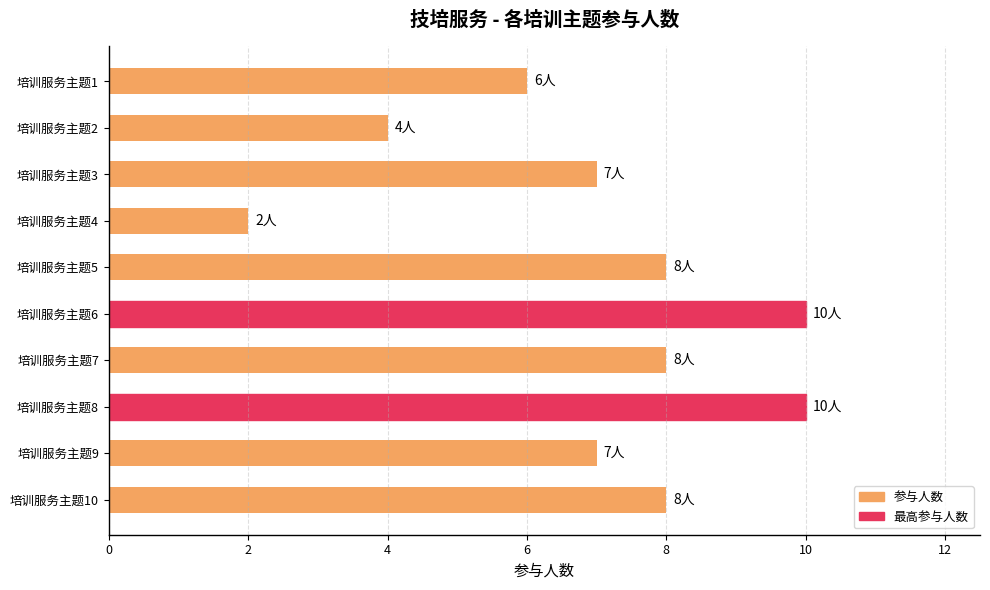

What is the value of the 9th bar from the top?

7